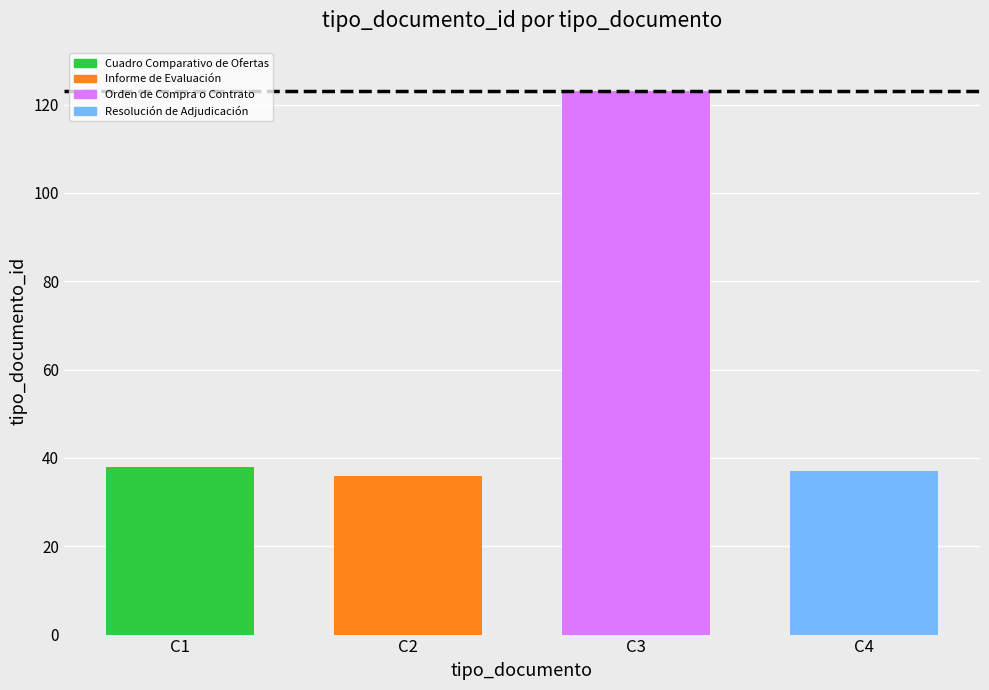

What is the label of the 3rd bar from the right?

Informe de Evaluación